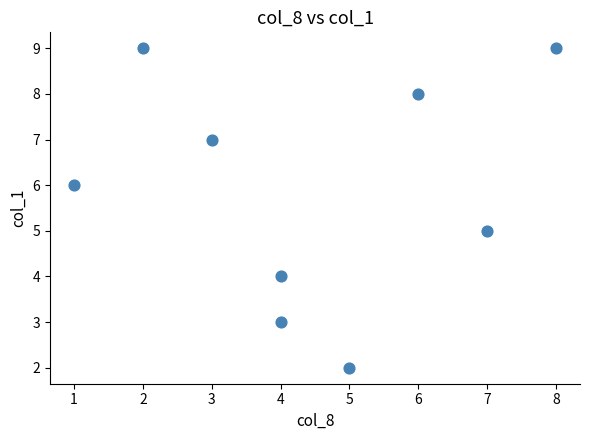

What is the range of X values (max minus min)?

7